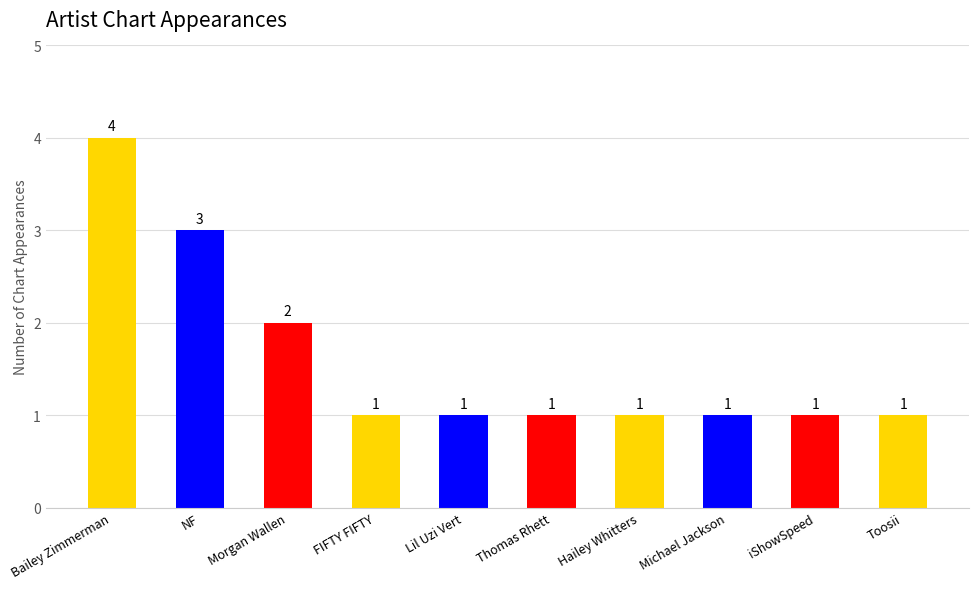

Reading left to right, transcribe all the data shown in this chart.

4	3	2	1	1	1	1	1	1	1